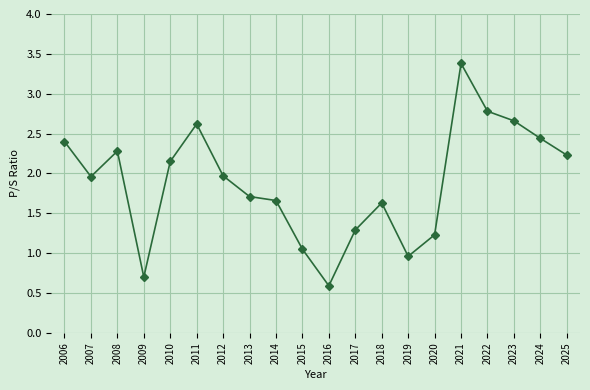

How many data points does each series have?

20